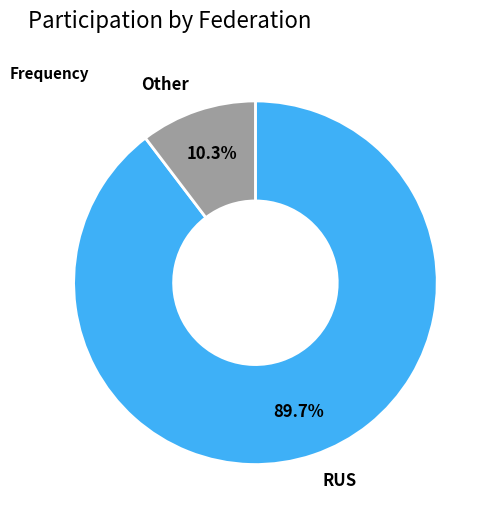

Between Other and RUS, which is larger?

RUS